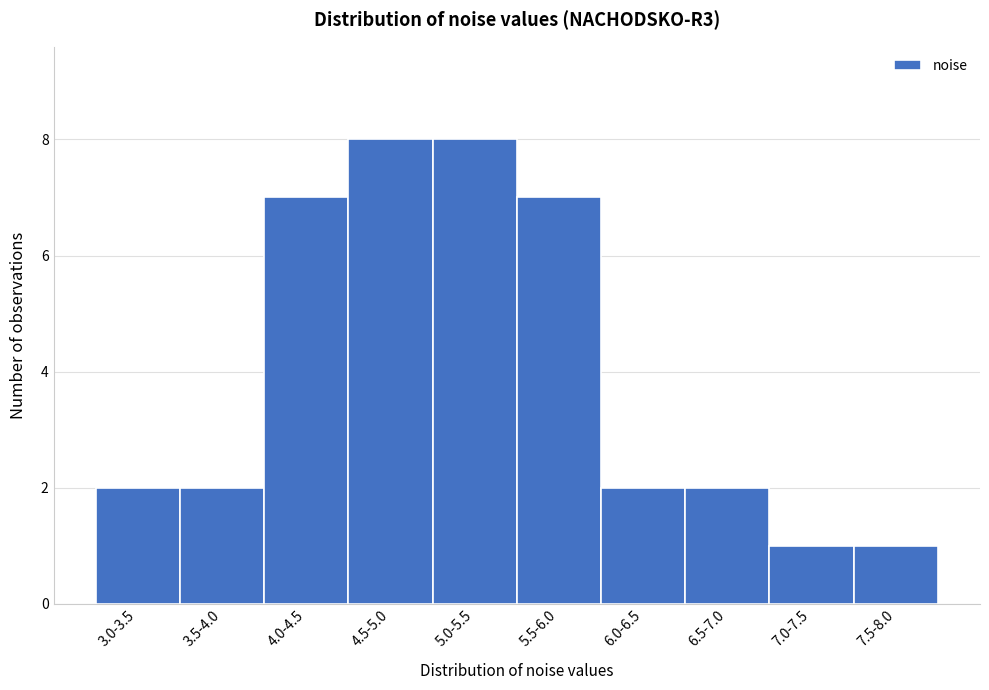

Reading left to right, transcribe all the data shown in this chart.

2	2	7	8	8	7	2	2	1	1